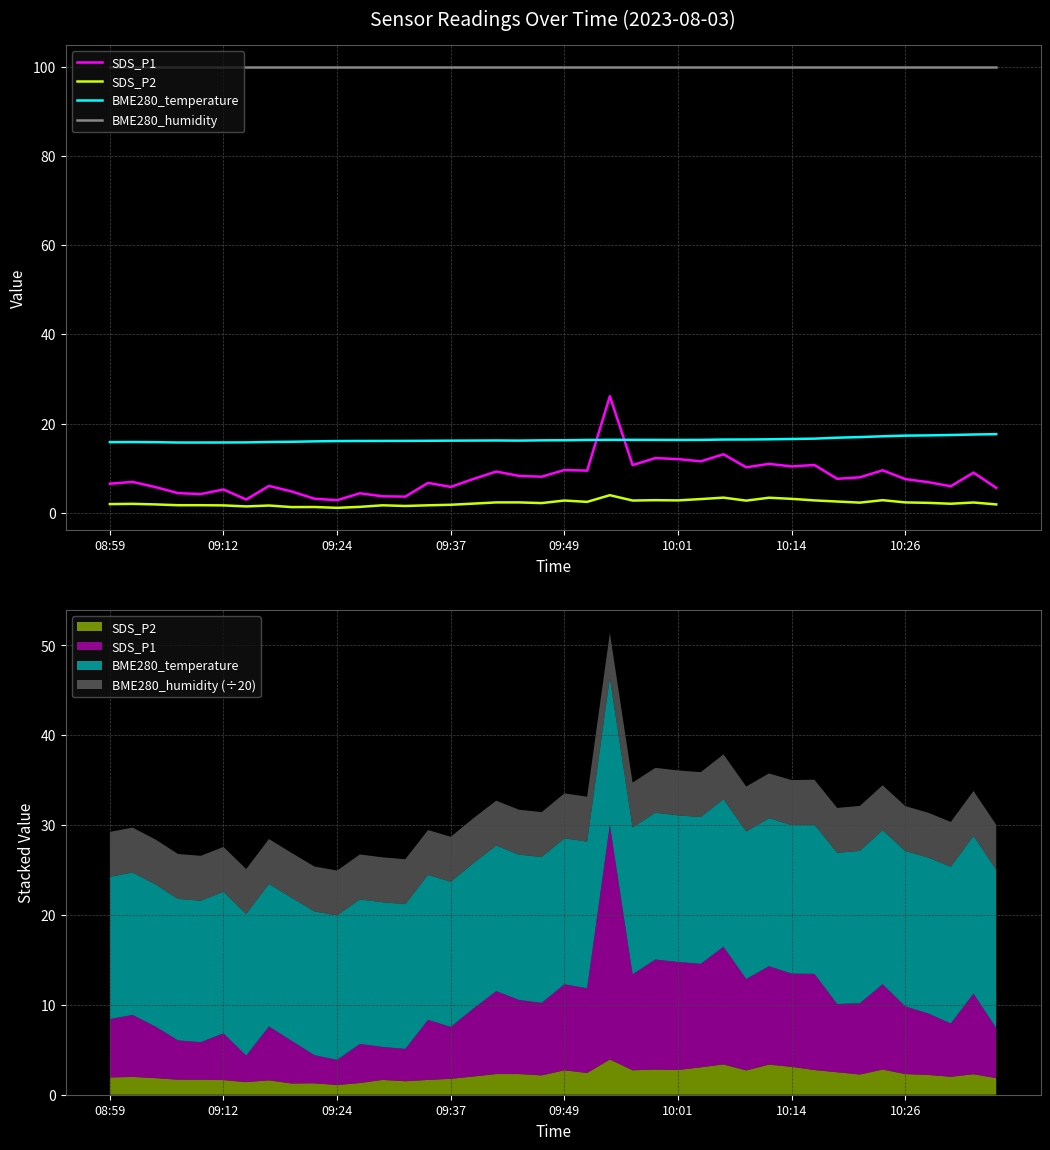

At which label does SDS_P2 first exceed 2?

16